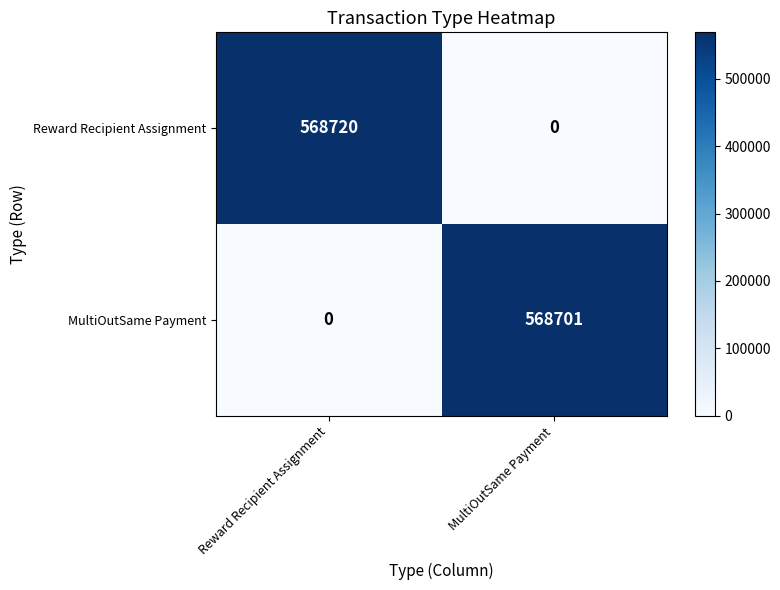

Count the number of categories in the chart.

2